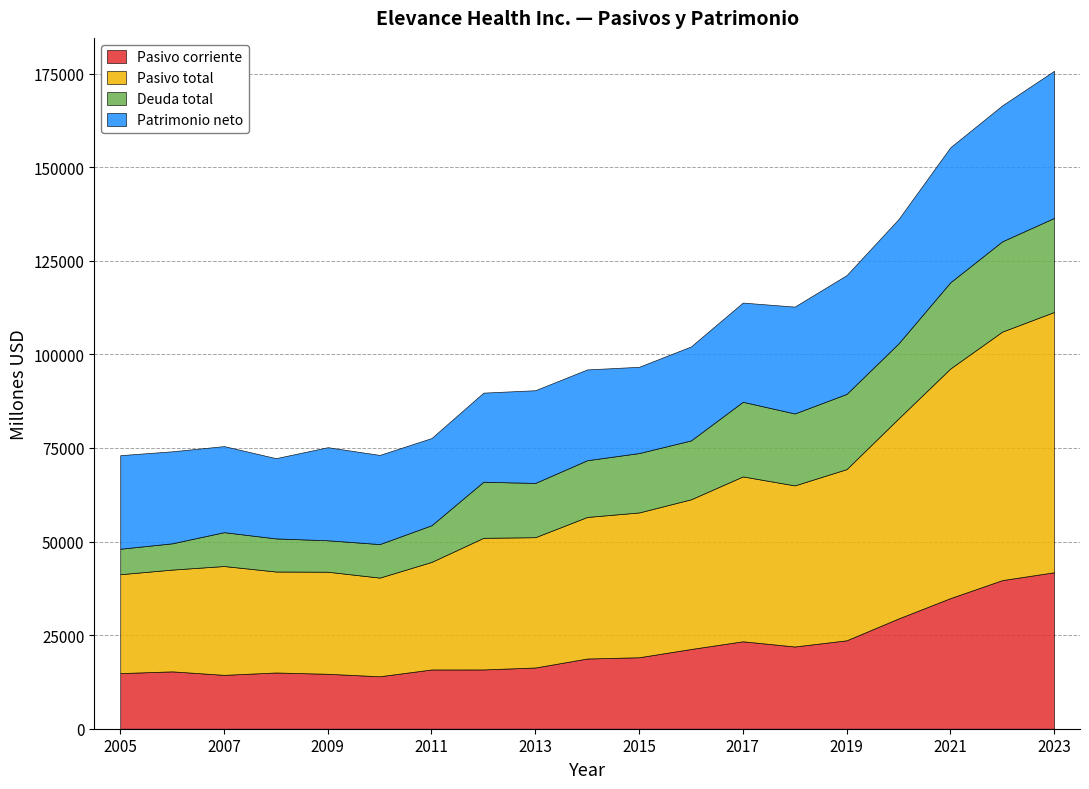

Where is Deuda total nearest to the value 15963?

2015